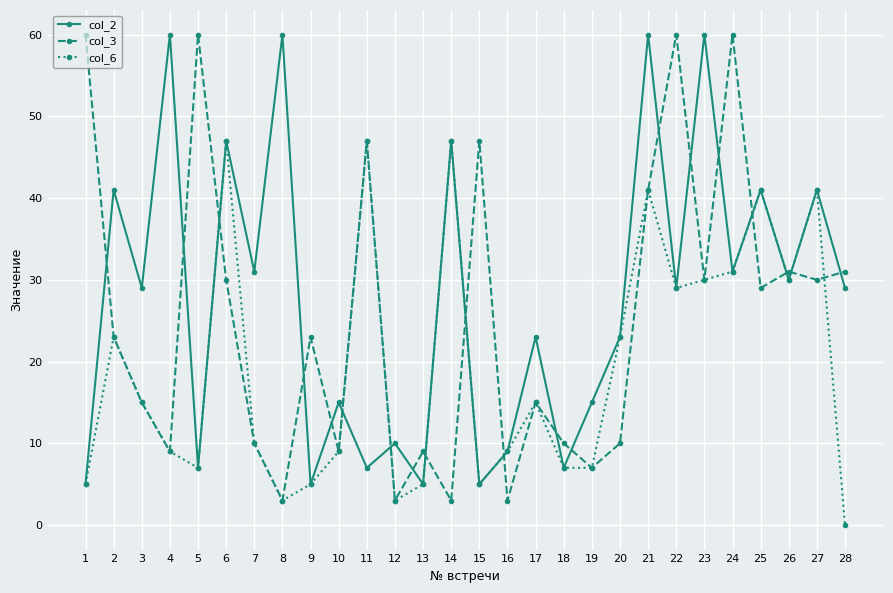

Rank the series by their average value, from lowest to highest.

col_6, col_3, col_2